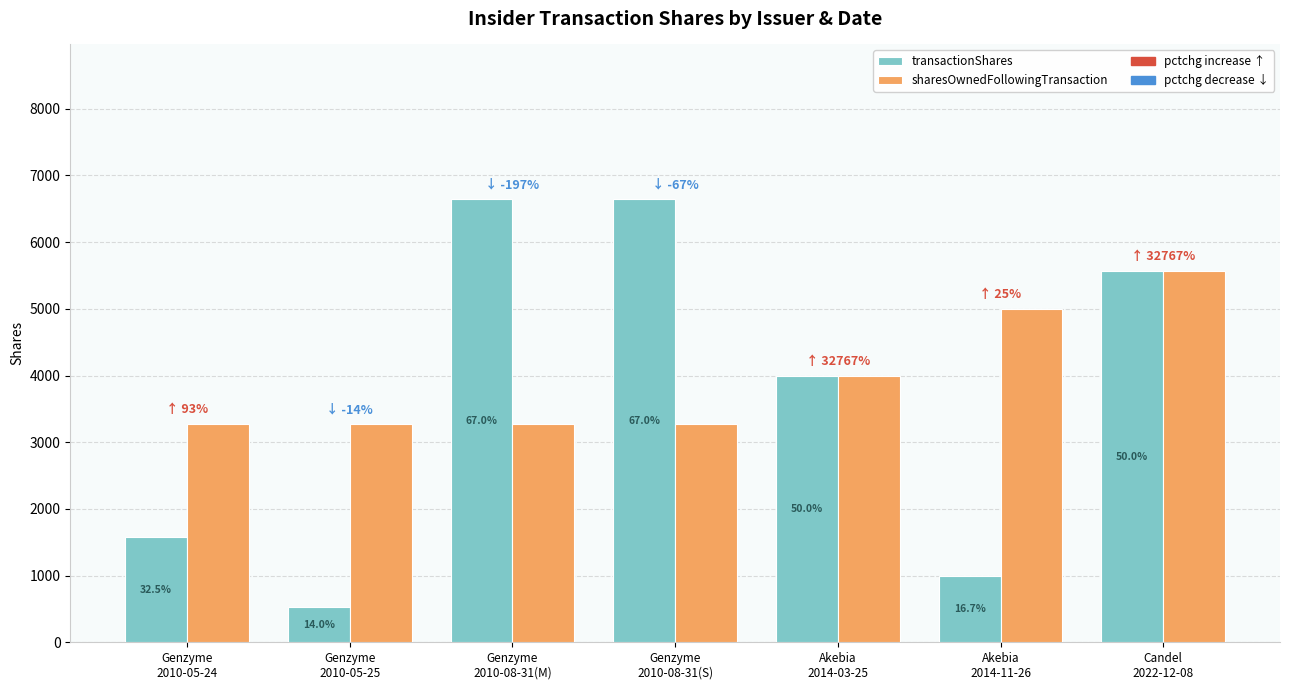

How many bars are there in each group?

2